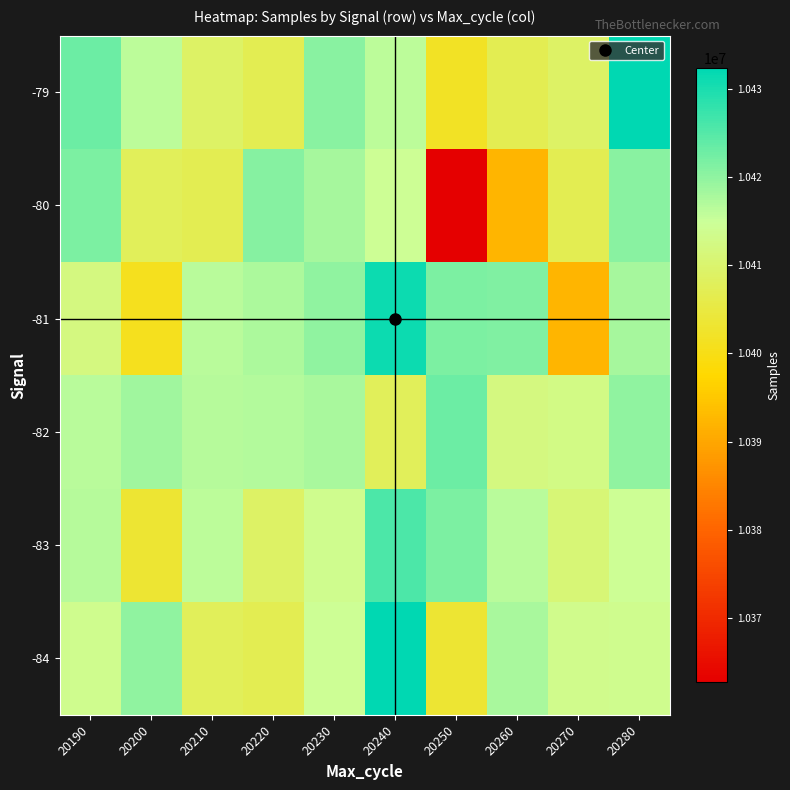

What is the maximum value shown in the chart?

10432353